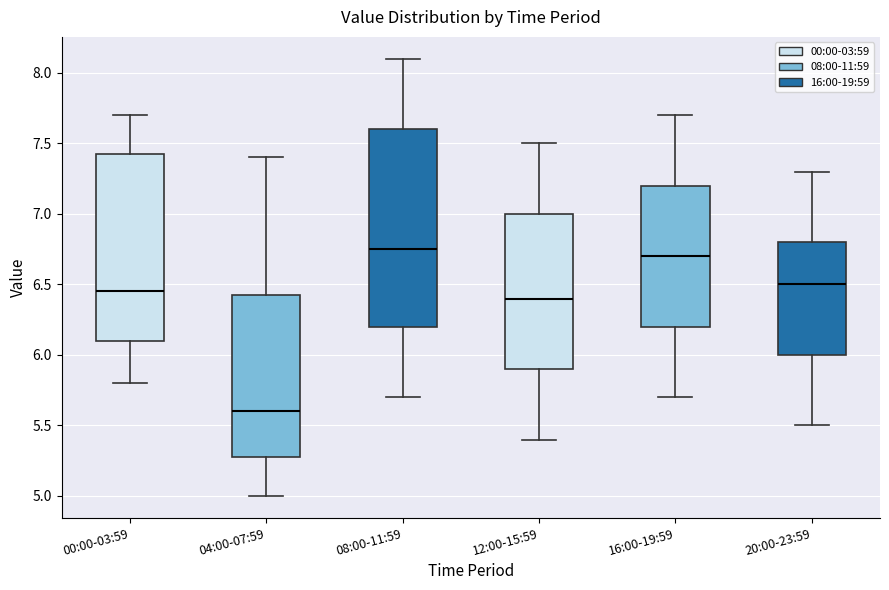

Comparing the boxes themselves (not the whiskers), which one is the tallest?

08:00-11:59